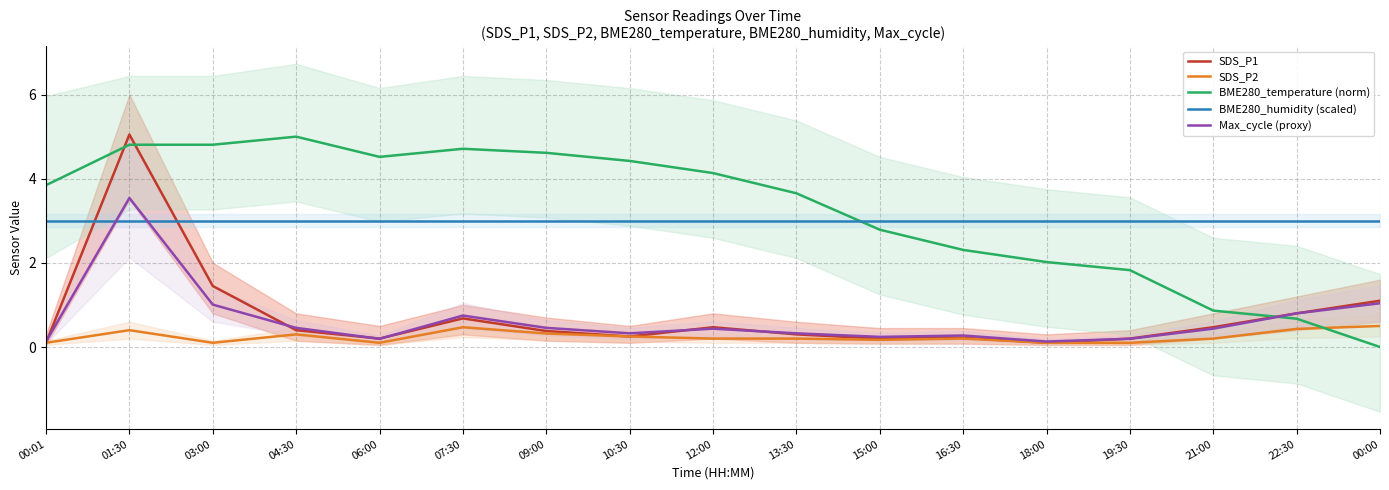

Where is the first local minimum for Max_cycle (proxy)?

06:00